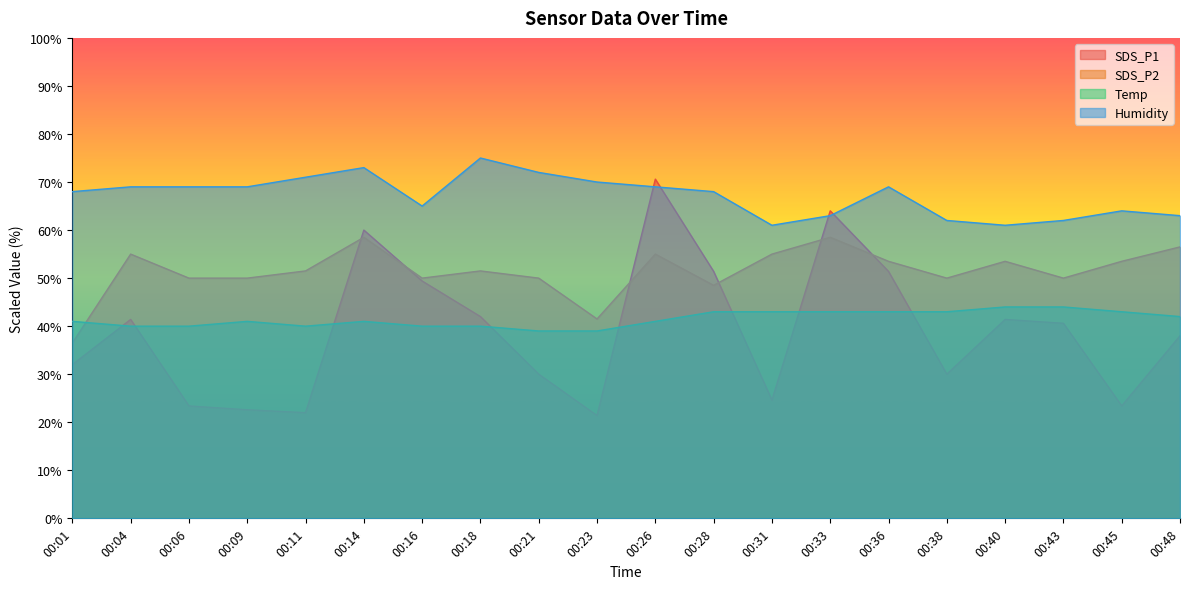

Reading left to right, extract all data points from this chart.

SDS_P1: 32.0	41.4	23.4	22.6	22.0	60.0	49.4	42.0	30.0	21.4	70.6	51.4	24.6	64.0	51.4	30.0	41.4	40.6	23.4	38.0
SDS_P2: 36.5	55.0	50.0	50.0	51.5	58.5	50.0	51.5	50.0	41.5	55.0	48.5	55.0	58.5	53.5	50.0	53.5	50.0	53.5	56.5
Temp: 41.0	40.0	40.0	41.0	40.0	41.0	40.0	40.0	39.0	39.0	41.0	43.0	43.0	43.0	43.0	43.0	44.0	44.0	43.0	42.0
Humidity: 68.0	69.0	69.0	69.0	71.0	73.0	65.0	75.0	72.0	70.0	69.0	68.0	61.0	63.0	69.0	62.0	61.0	62.0	64.0	63.0